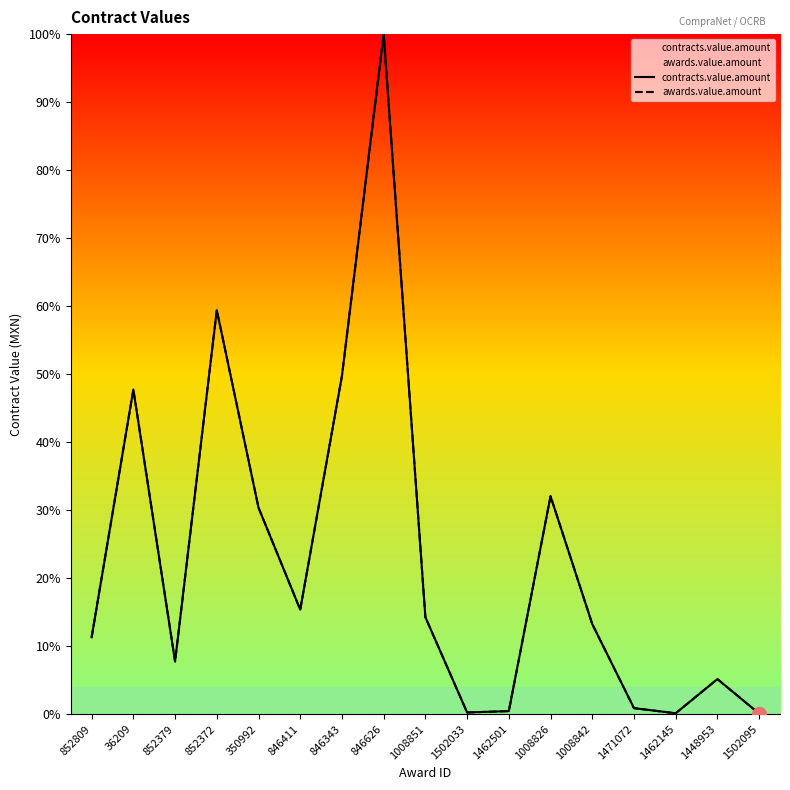

What position from the left is 1008842?

13